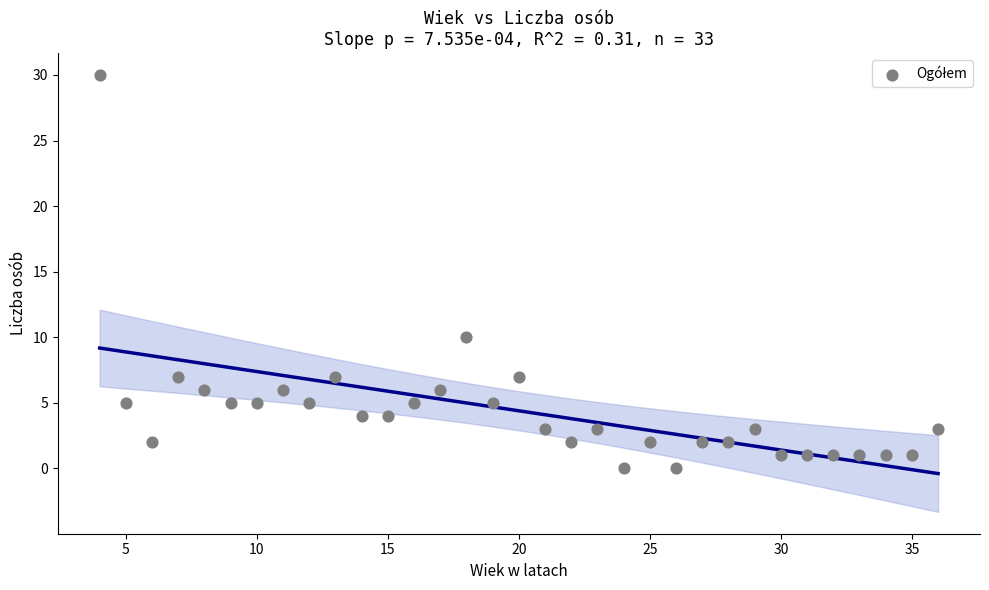

What is the range of X values (max minus min)?

32